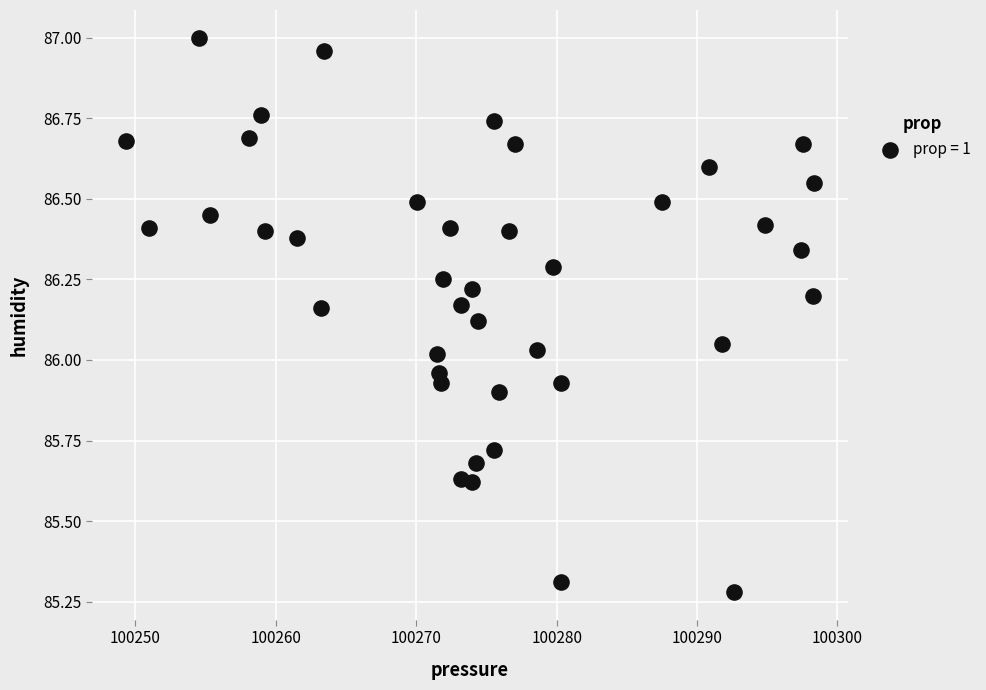

What is the range of X values (max minus min)?

49.0